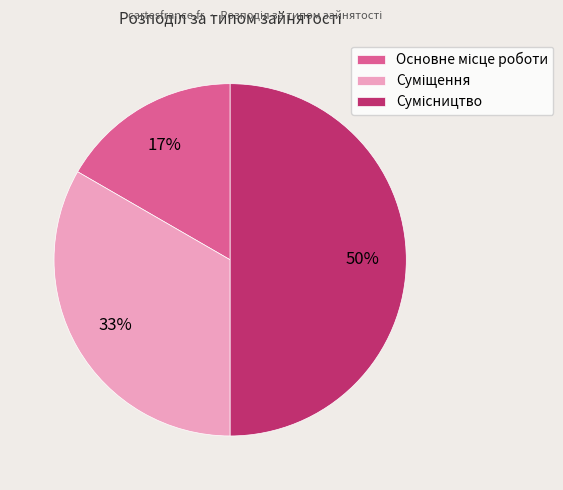

To the nearest percent, what is the average slice percentage?

33%